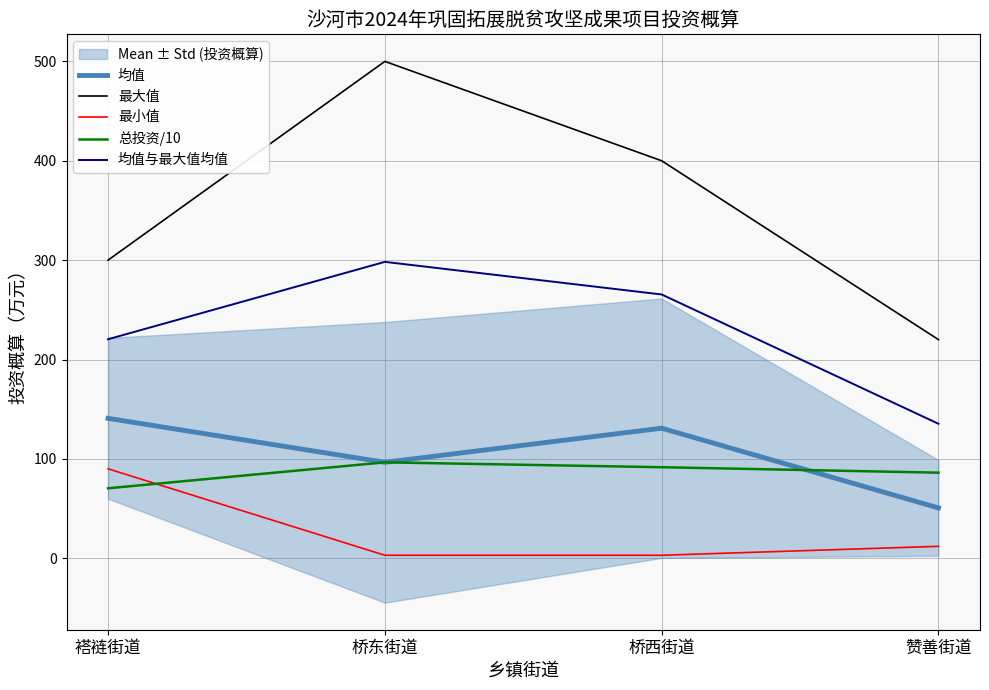

Where is the first local maximum for 最大值?

桥东街道